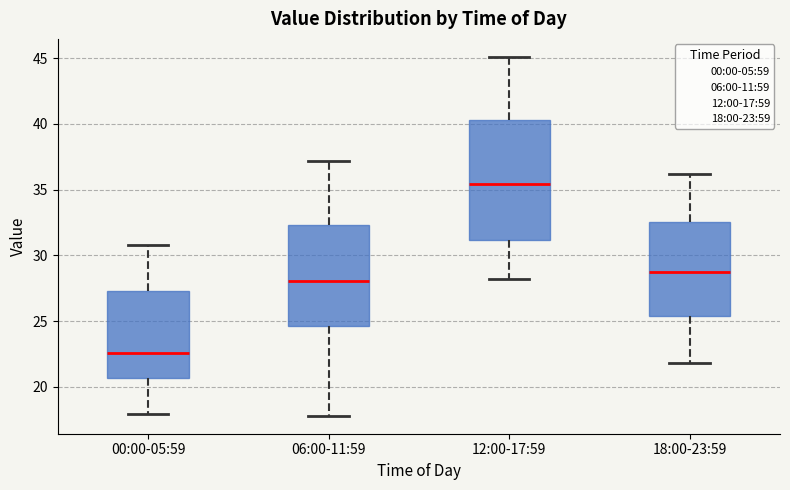

Comparing the boxes themselves (not the whiskers), which one is the tallest?

12:00-17:59